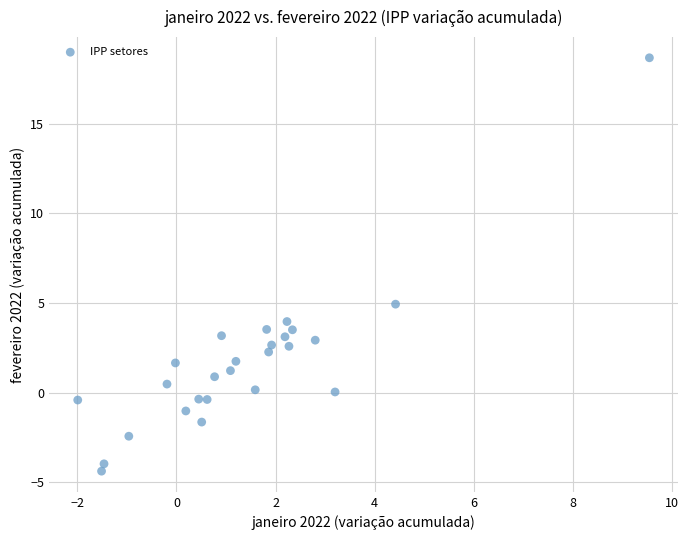

What is the range of Y values (max minus min)?

23.1